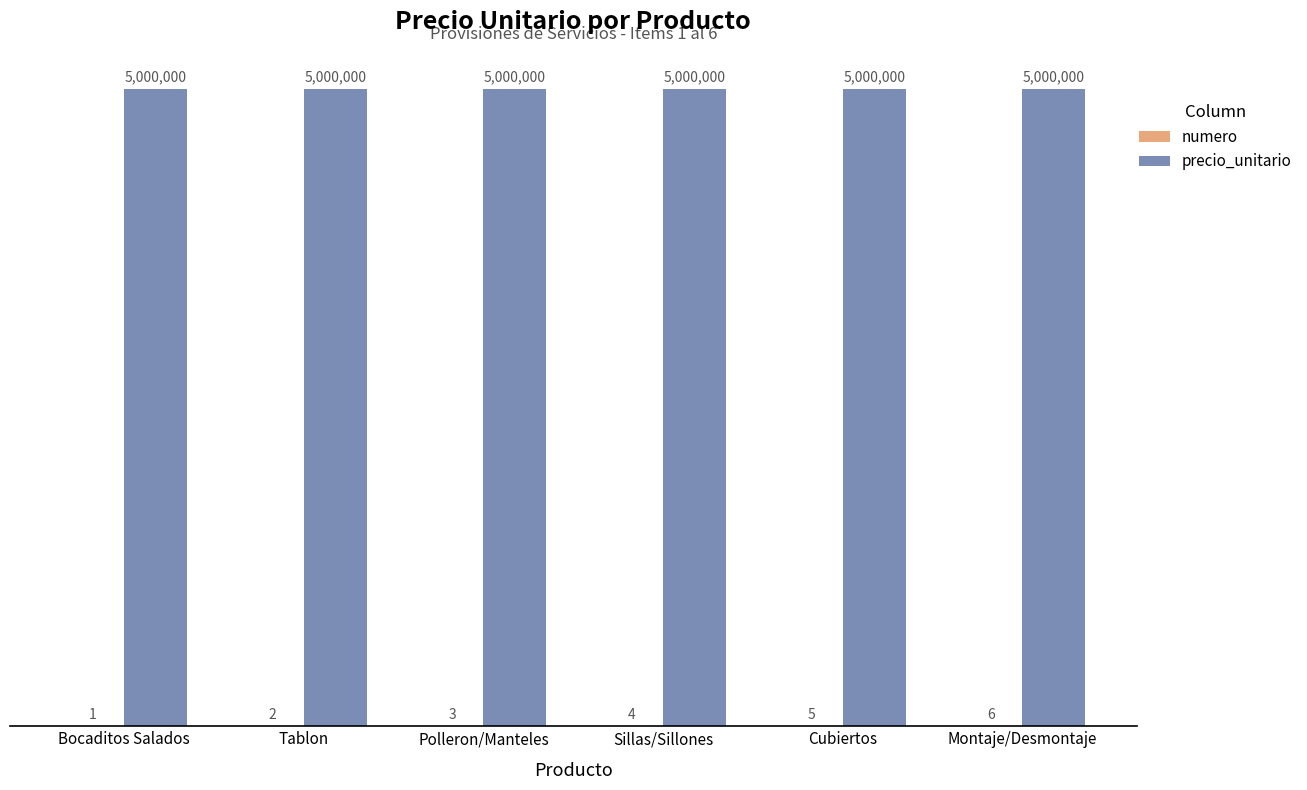

Are the bars horizontal?

No